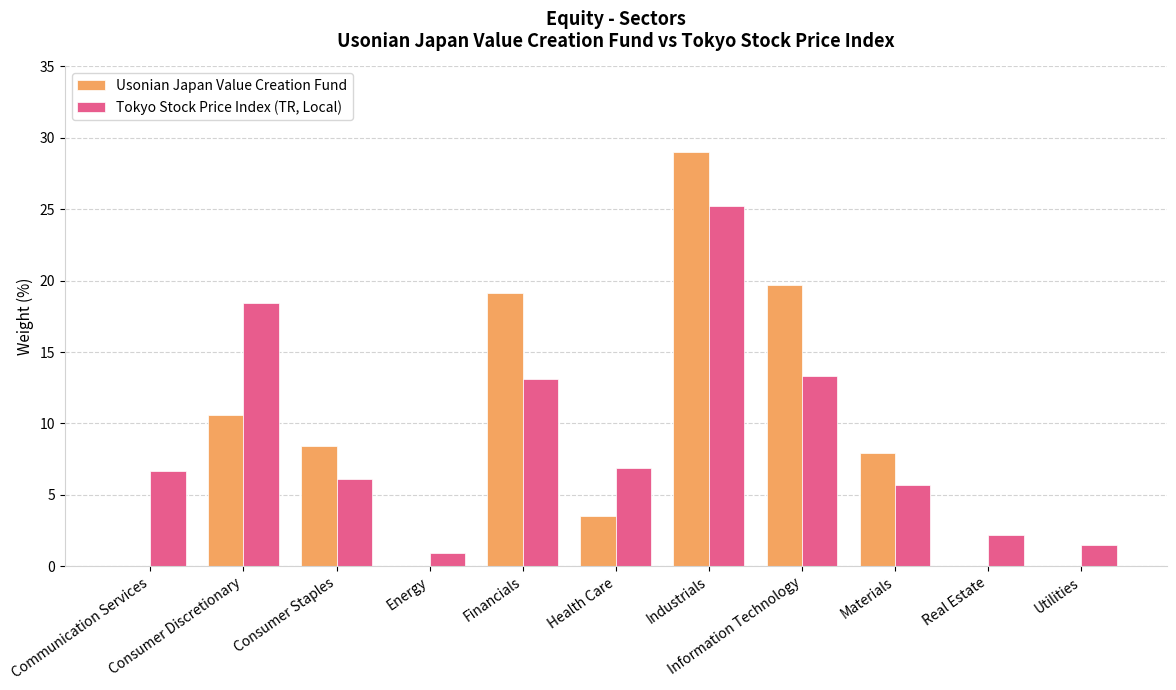

Reading left to right, what are all the values shown in this chart?

Usonian Japan Value Creation Fund: Communication Services=0.0	Consumer Discretionary=10.6	Consumer Staples=8.4	Energy=0.0	Financials=19.1	Health Care=3.5	Industrials=29.0	Information Technology=19.7	Materials=7.9	Real Estate=0.0	Utilities=0.0
Tokyo Stock Price Index (TR, Local): Communication Services=6.7	Consumer Discretionary=18.4	Consumer Staples=6.1	Energy=0.9	Financials=13.1	Health Care=6.9	Industrials=25.2	Information Technology=13.3	Materials=5.7	Real Estate=2.2	Utilities=1.5